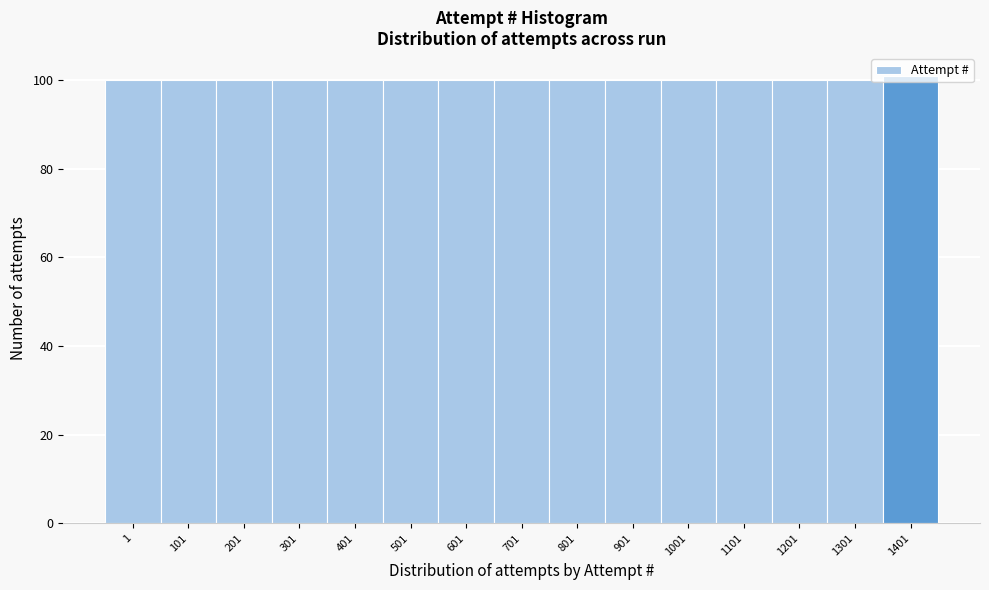

What is the ratio of the value at 1401 to the value at 501?

1.0